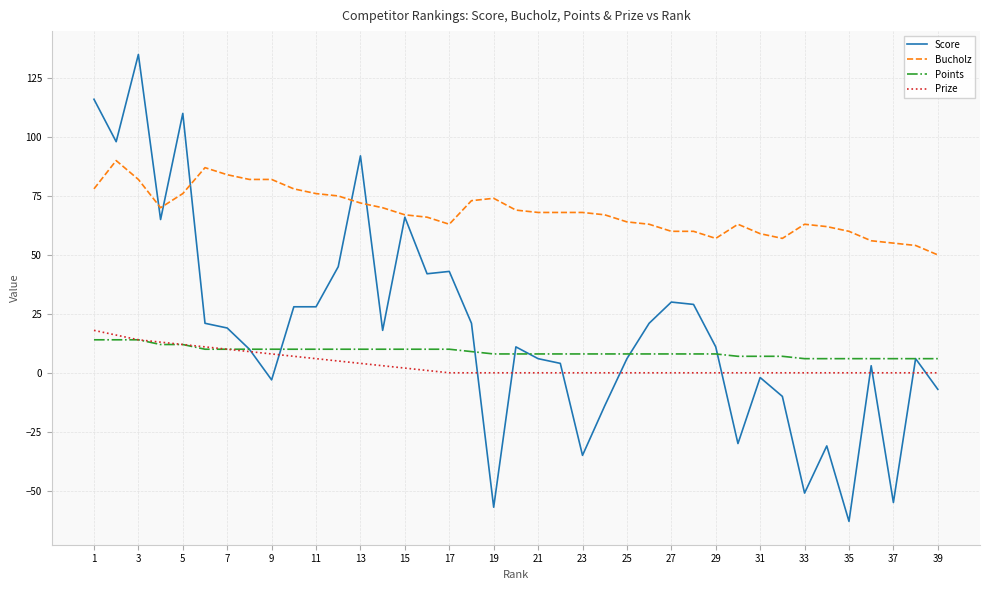

True or false: Bucholz and Prize intersect in this chart.

False